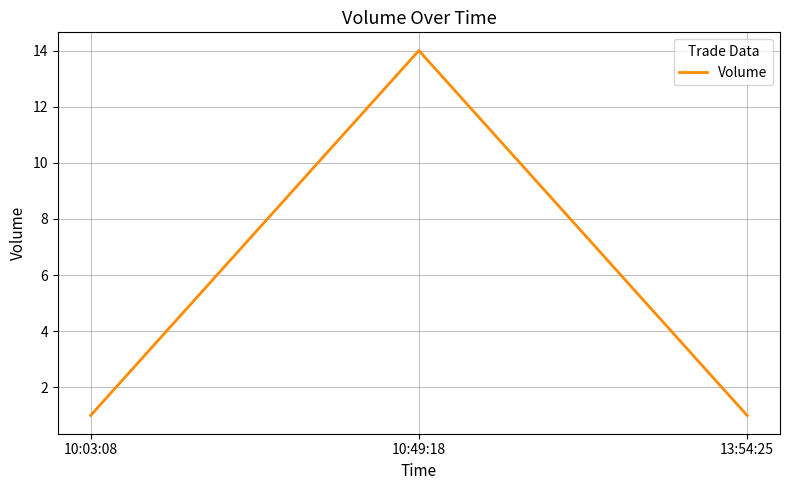

Which category has the highest value across all series?

10:49:18